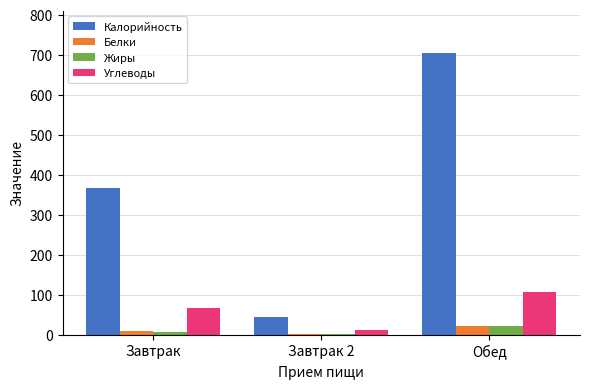

Is it true that Углеводы equals 181.8 at Обед?

False